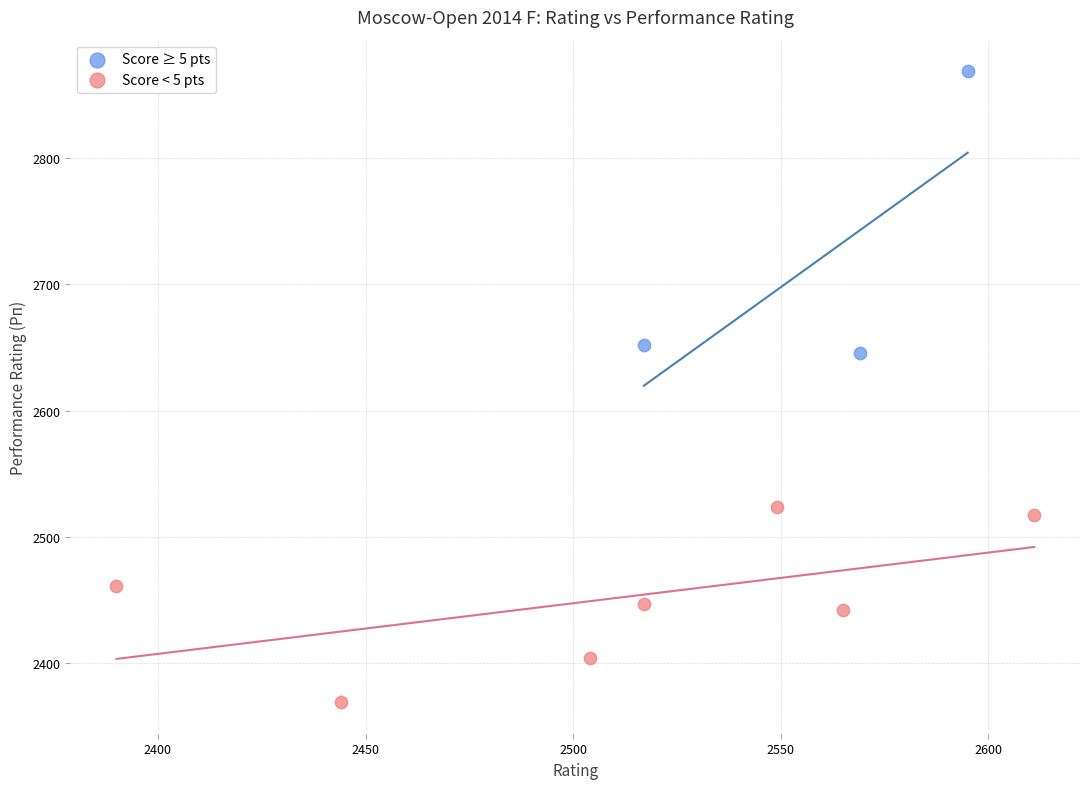

Which series reaches the minimum Y coordinate?

Score < 5 pts